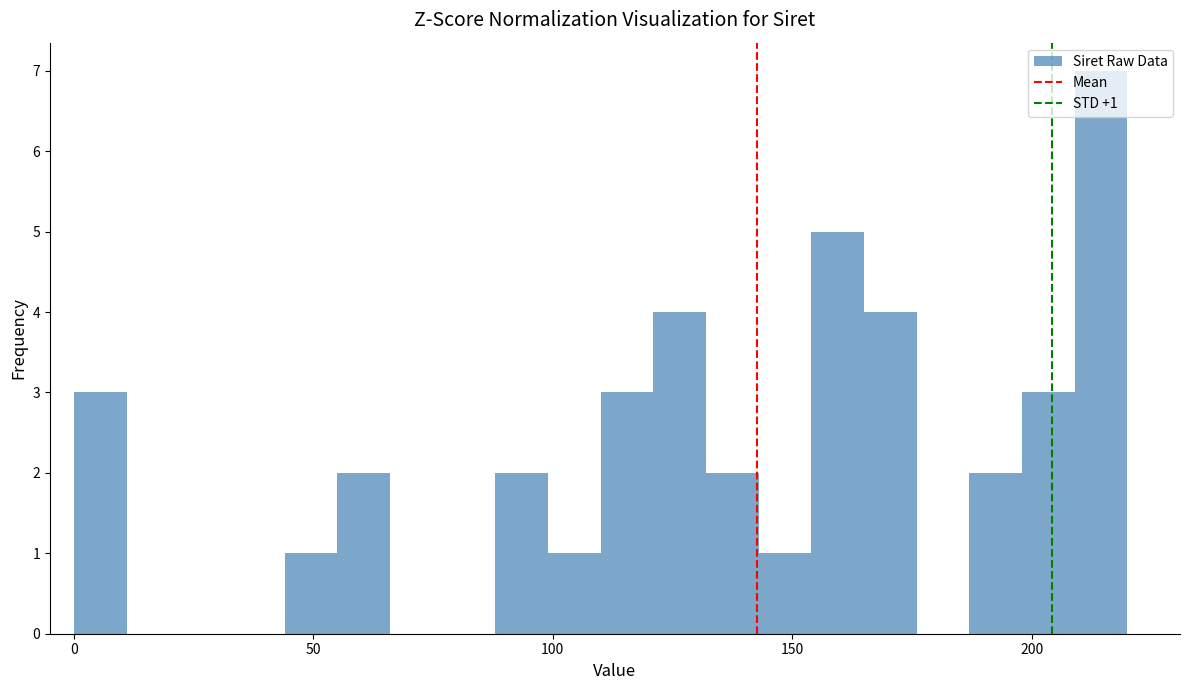

Around what value on the x-axis is the tallest bar? Give the approximate position of its centre, as read against the axis.

215